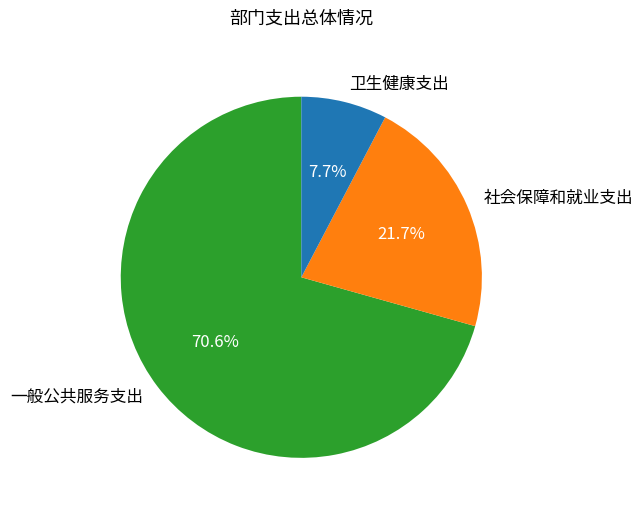

How many segments does this pie chart have?

3